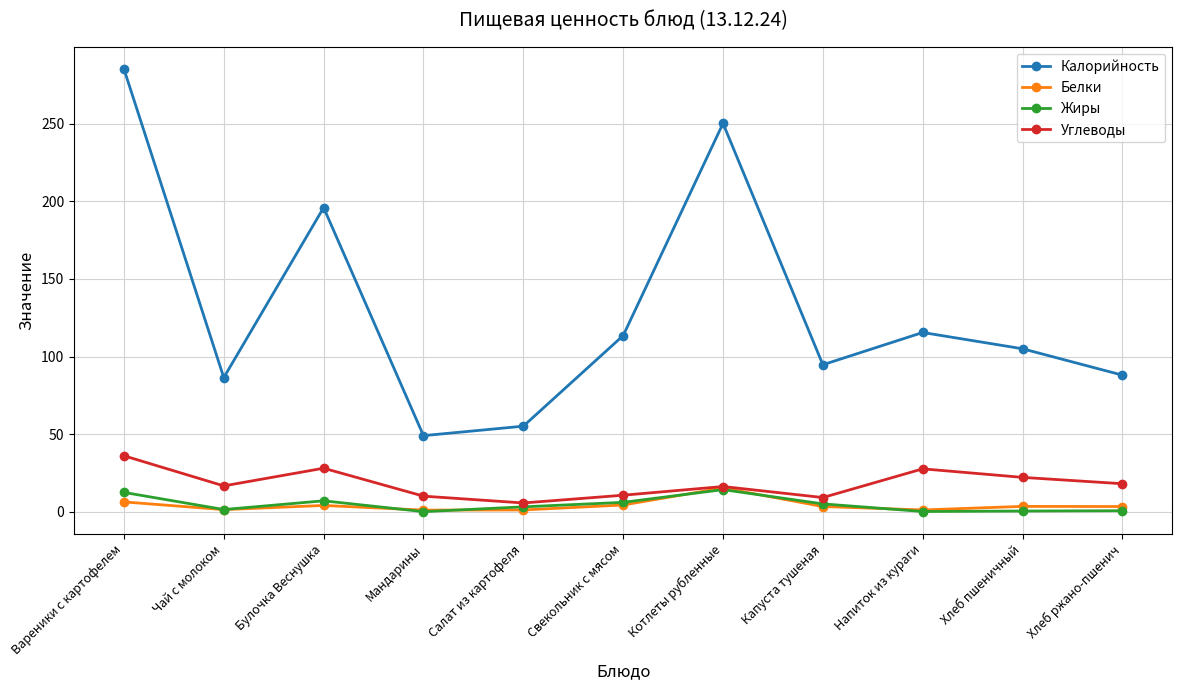

How many lines are shown in the chart?

4